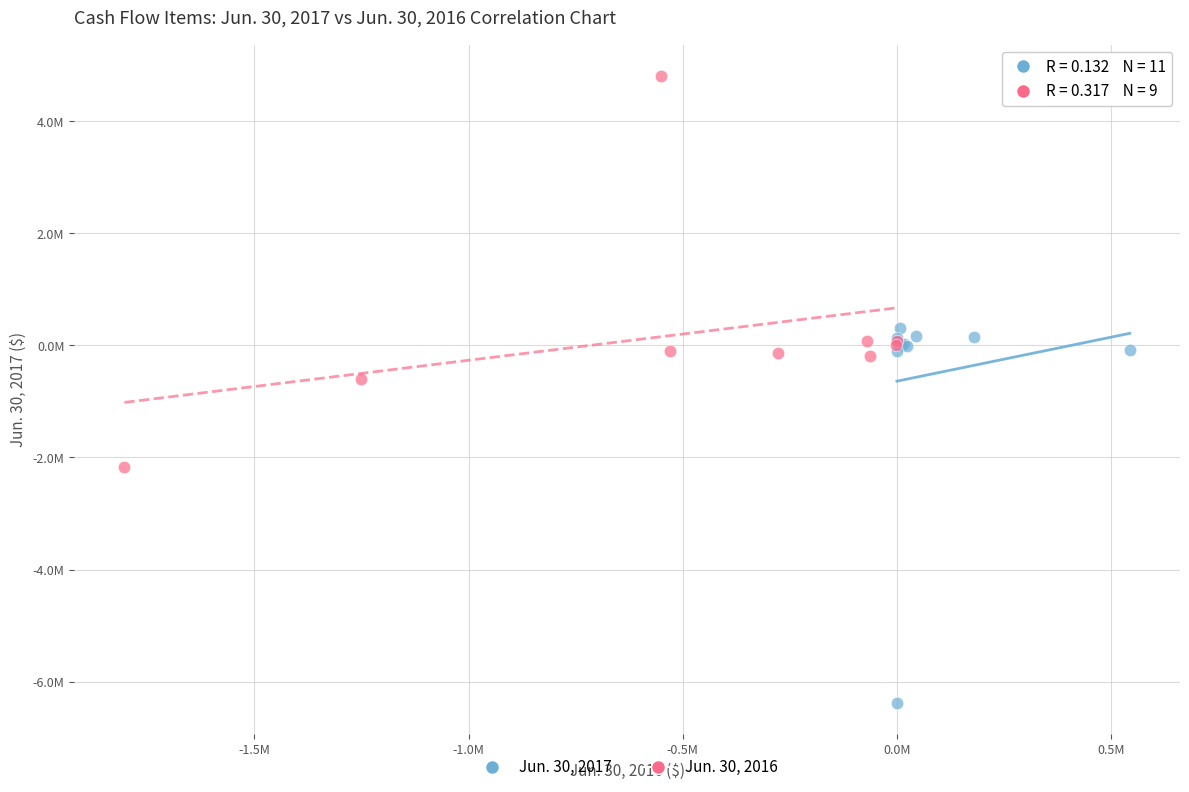

What are all the series names shown in the legend?

Jun. 30, 2017, Jun. 30, 2016